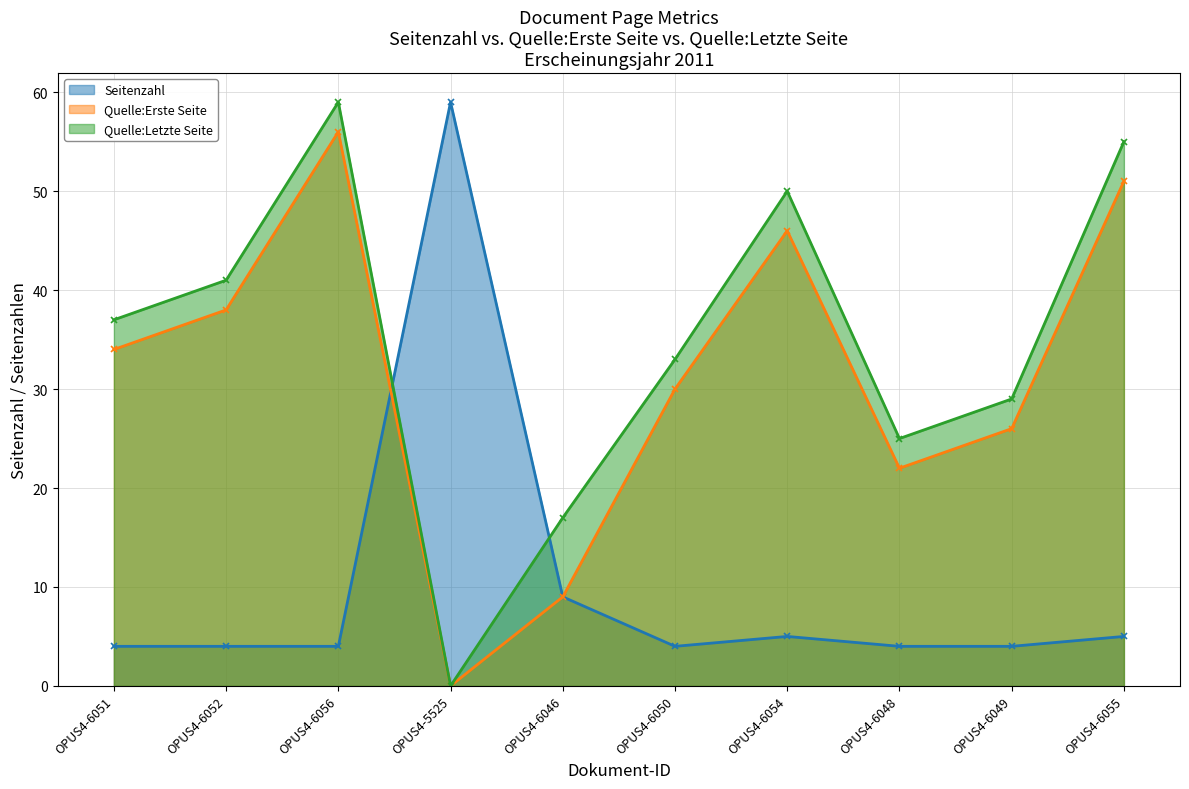

Where is Seitenzahl nearest to the value 31?

OPUS4-6046